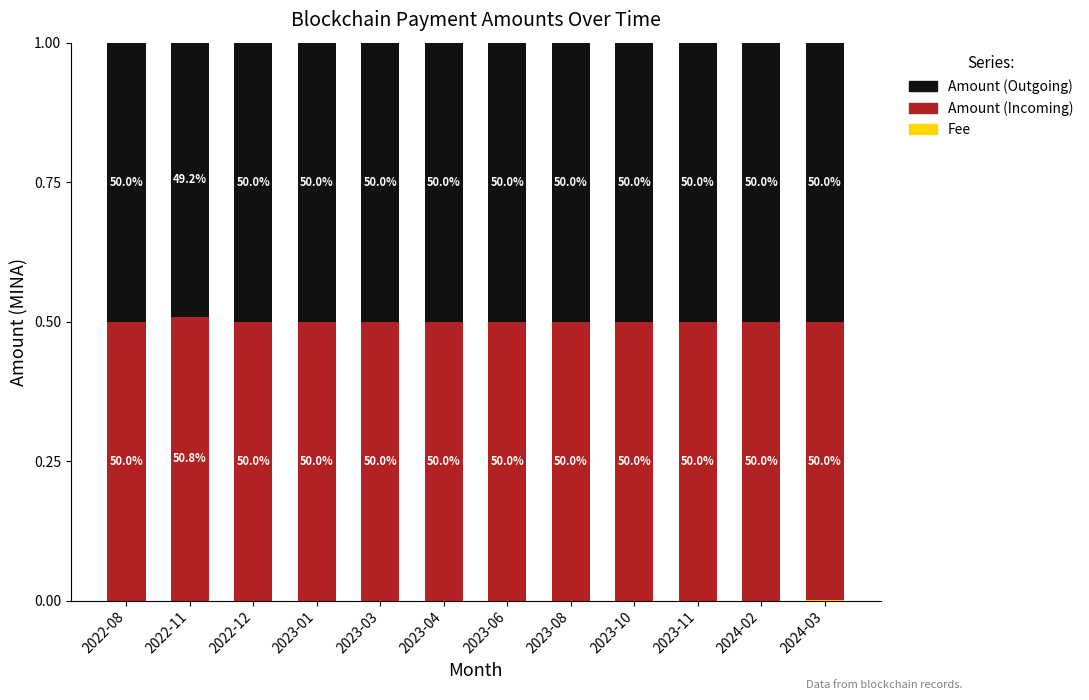

What position from the right is 2024-03?

1